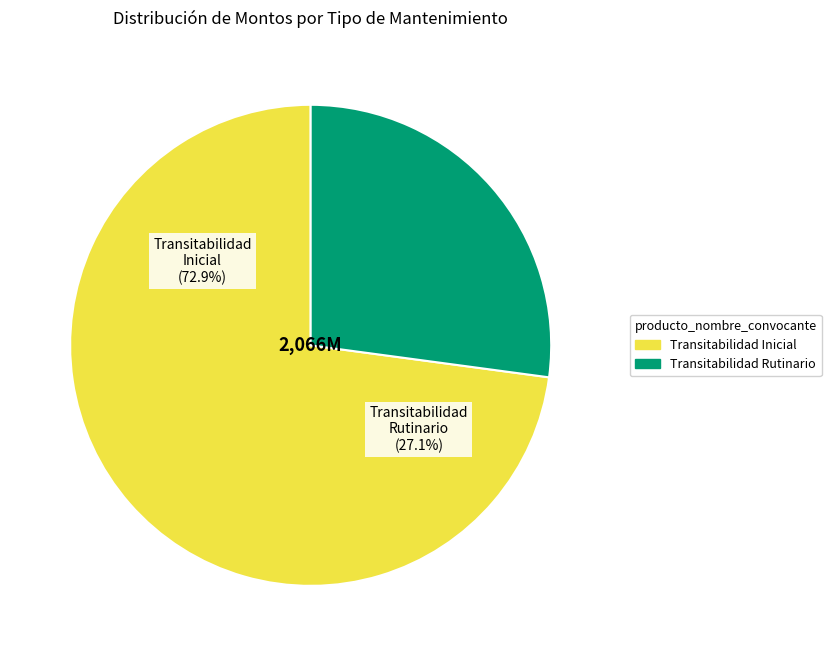

What is the total percentage of Transitabilidad Rutinario and Transitabilidad Inicial?

100.0%